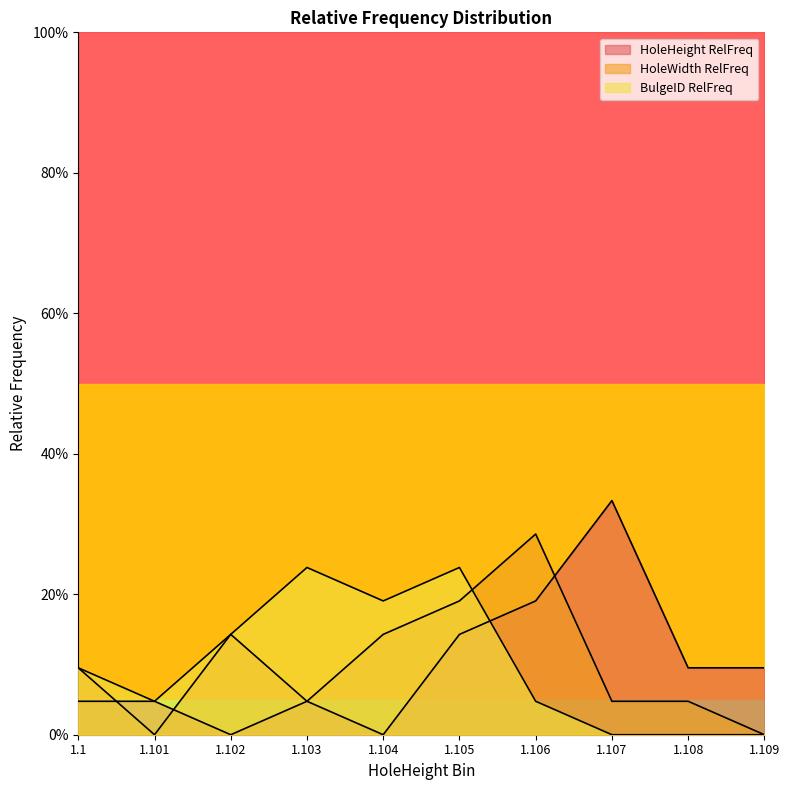

Reading left to right, list all the values displayed in this chart.

HoleHeight RelFreq: 1.1=0.0	1.101=0.0	1.102=0.0	1.103=0.0	1.104=0.0	1.105=0.1	1.106=0.2	1.107=0.3	1.108=0.1	1.109=0.1
HoleWidth RelFreq: 1.1=0.1	1.101=0.0	1.102=0.1	1.103=0.0	1.104=0.1	1.105=0.2	1.106=0.3	1.107=0.0	1.108=0.0	1.109=0.0
BulgeID RelFreq: 1.1=0.1	1.101=0.0	1.102=0.1	1.103=0.2	1.104=0.2	1.105=0.2	1.106=0.0	1.107=0.0	1.108=0.0	1.109=0.0